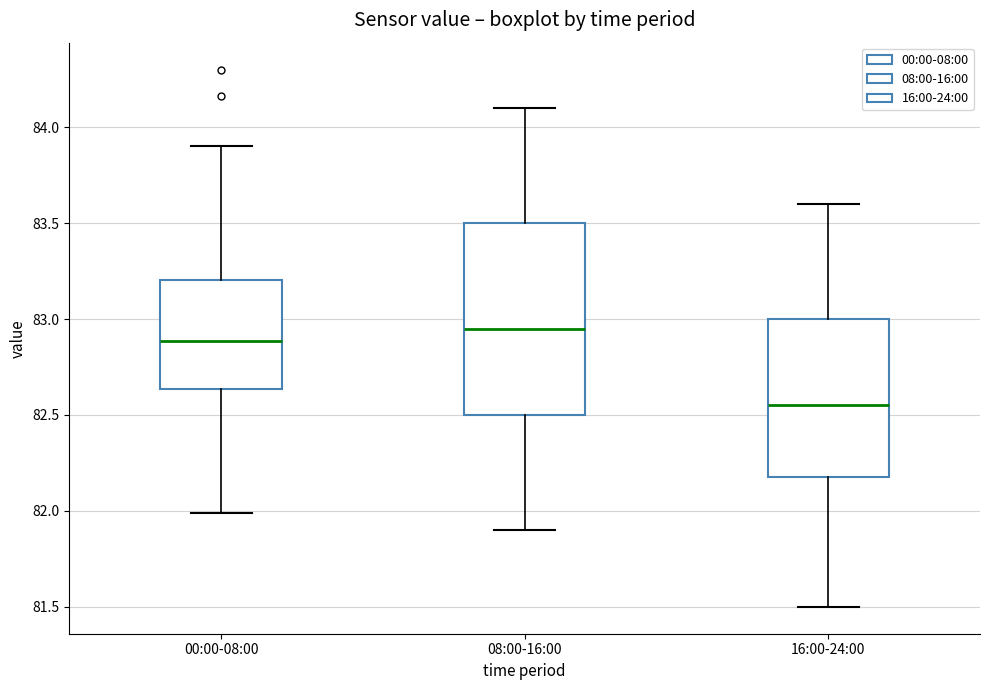

Where is the lower edge of the box for 16:00-24:00 on the y-axis? The values are not printed on the chart, so give them approximately, as read against the axis.

82.20